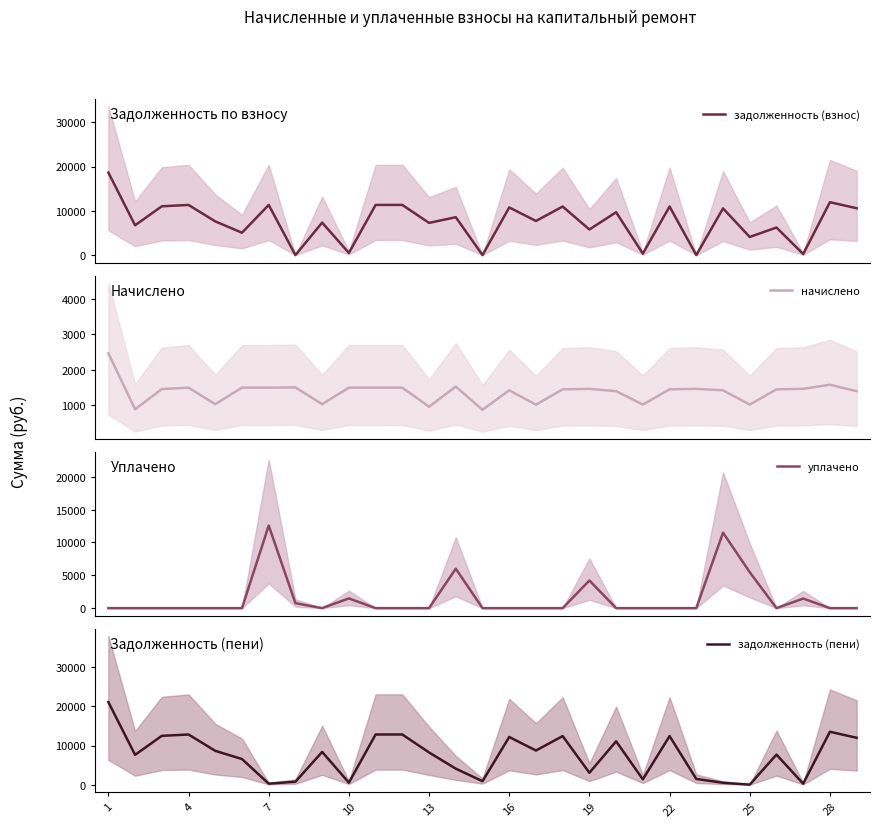

Which series has the largest total across all categories?

задолженность (взнос)